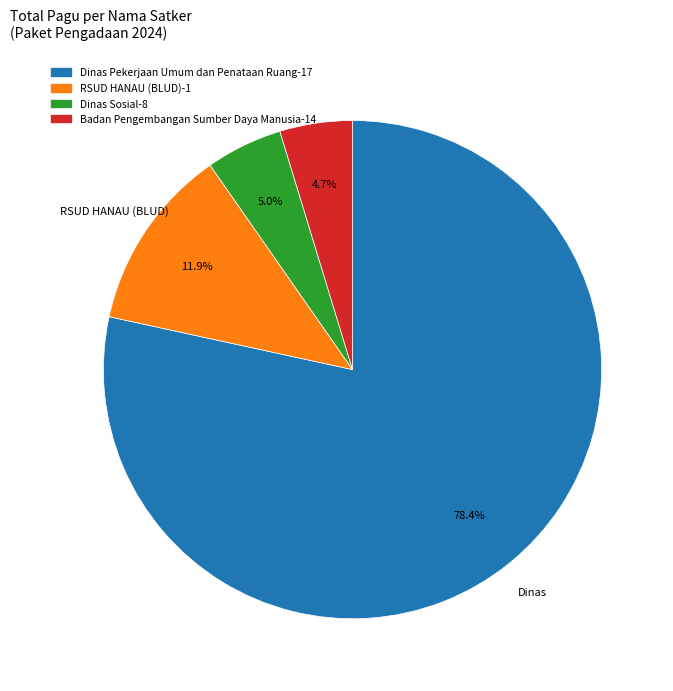

To the nearest percent, what is the average slice percentage?

25%